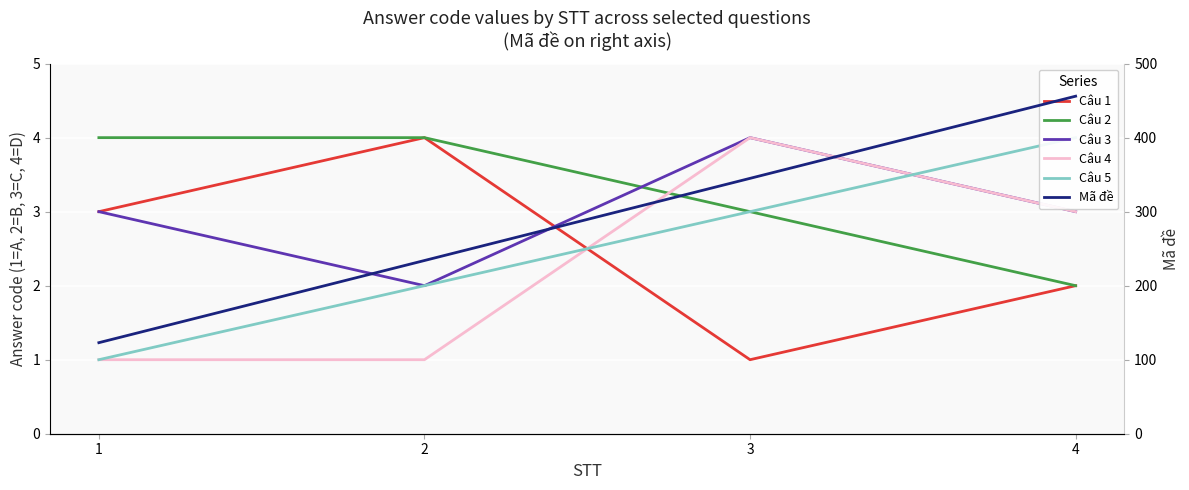

What is the total value across all series at 1?

135